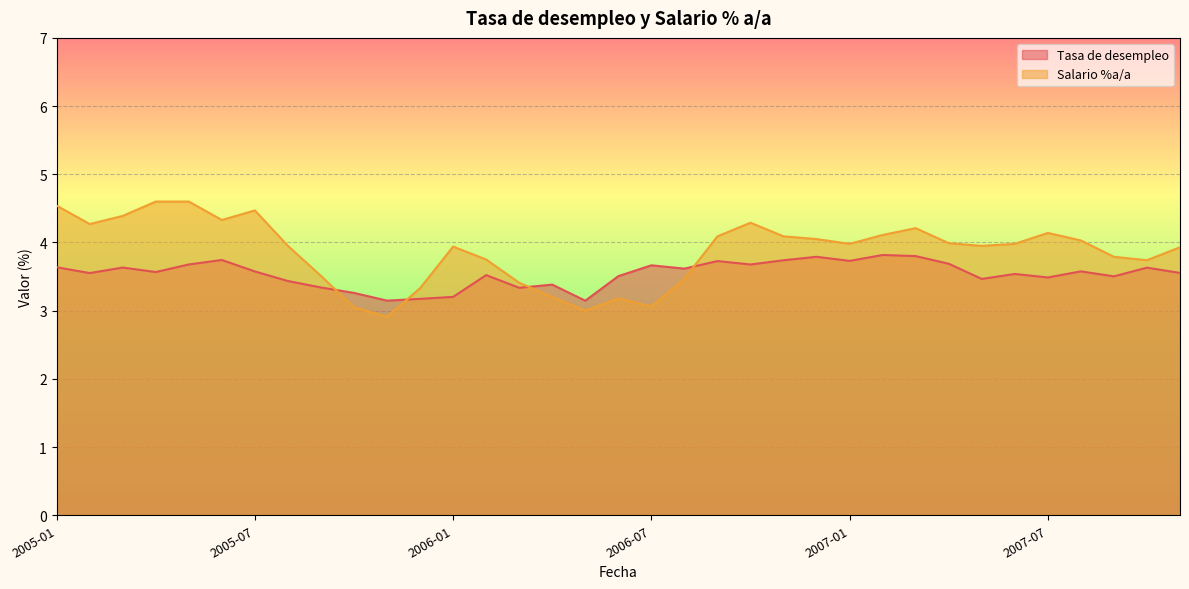

True or false: Salario %a/a and Tasa de desempleo cross at least once.

True